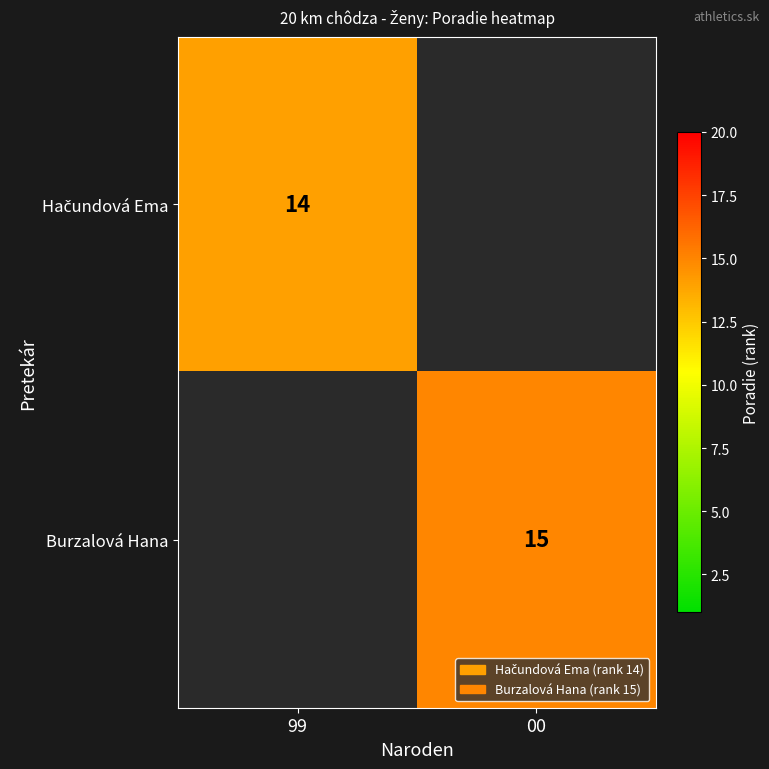

True or false: Burzalová Hana has a value of 15 at 00.

True